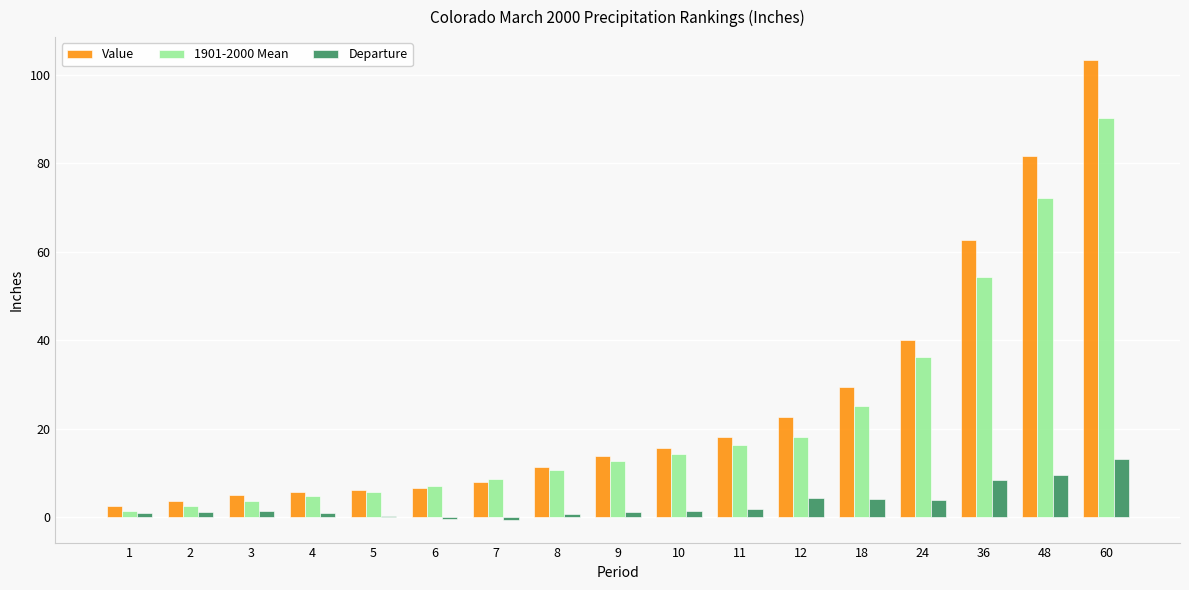

What is the sum of the Departure values at 7 and 36?

8.0